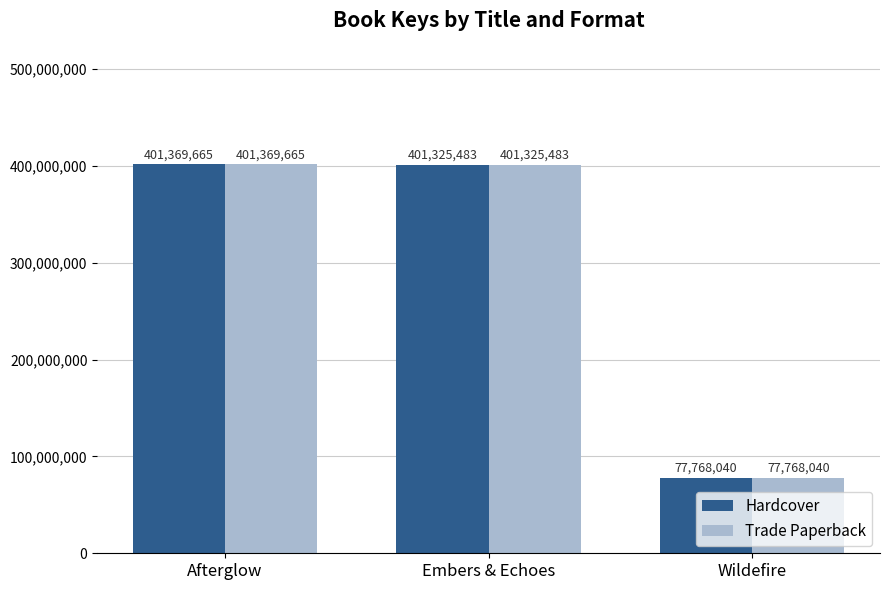

Reading left to right, extract all data points from this chart.

Hardcover: 401369665	401325483	77768040
Trade Paperback: 401369665	401325483	77768040